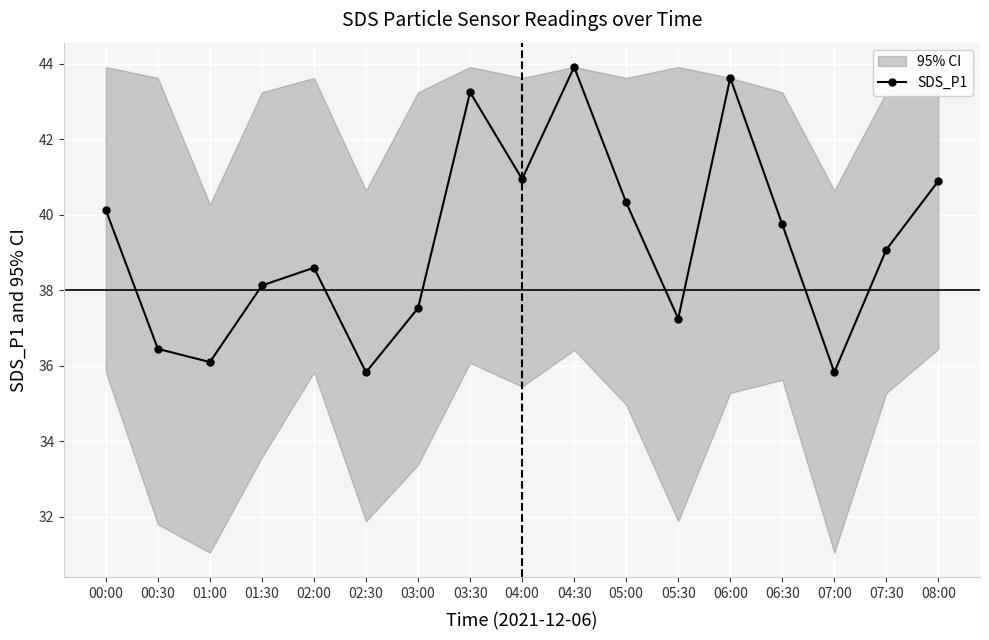

What value does the data have at 07:00?

35.8